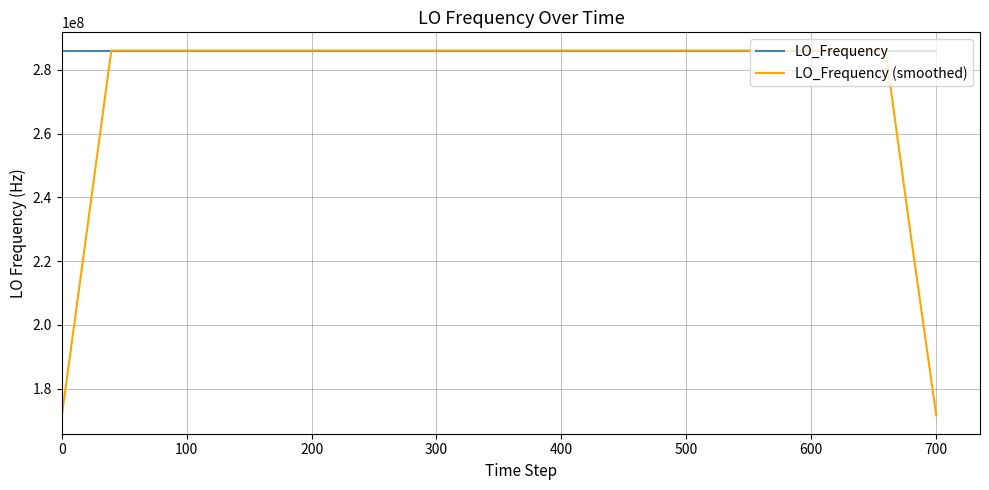

Rank the series by their average value, from highest to lowest.

LO_Frequency, LO_Frequency (smoothed)